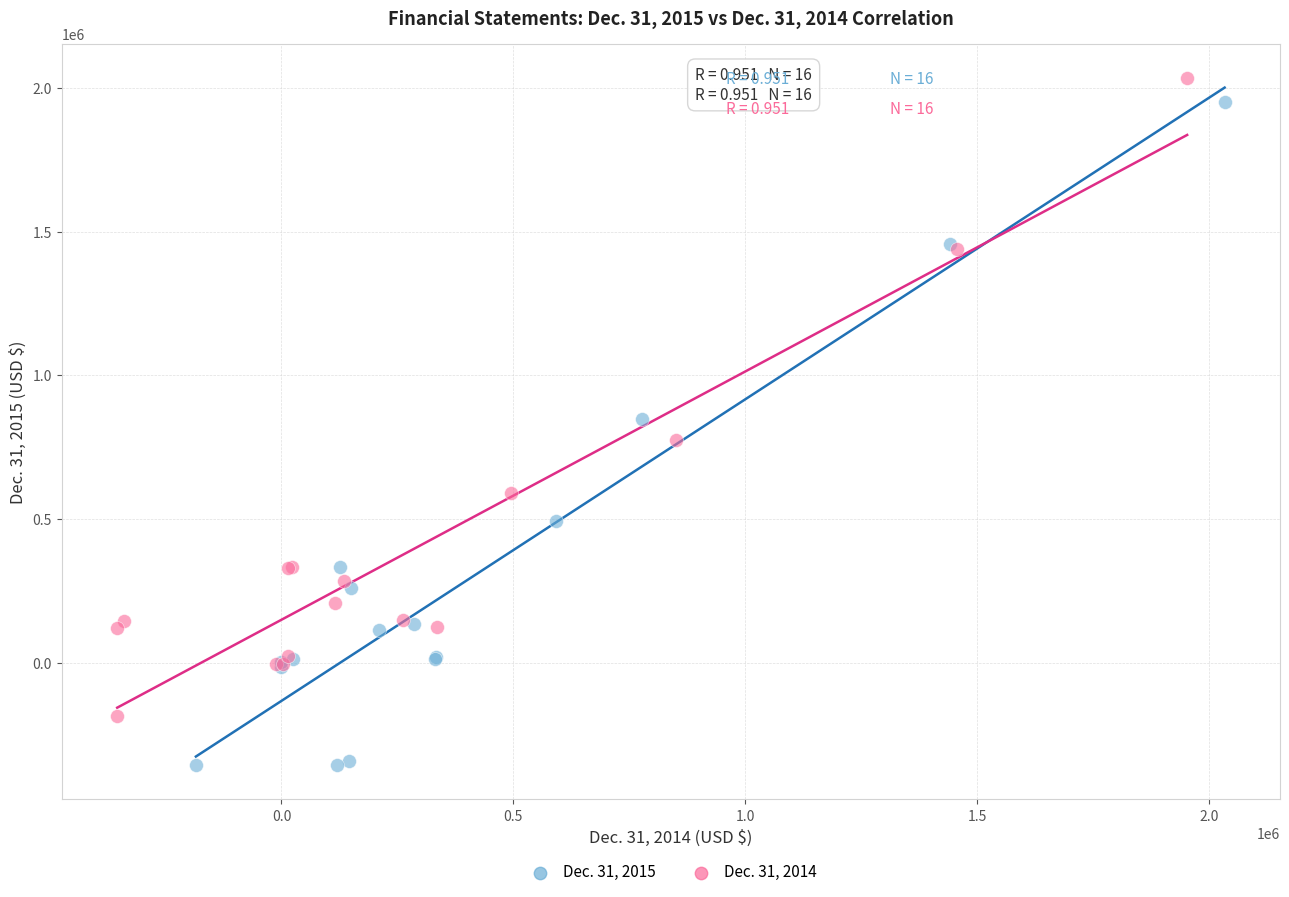

Which series has the largest Y range (max minus min)?

Dec. 31, 2015